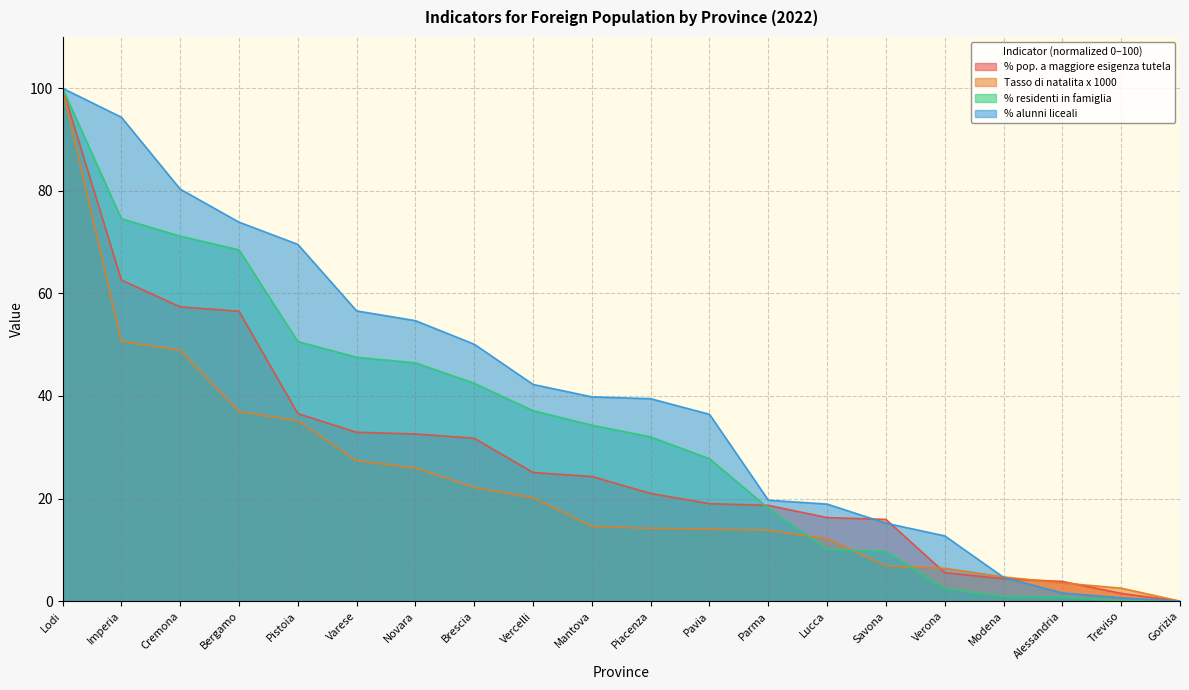

What position from the left is Brescia?

8